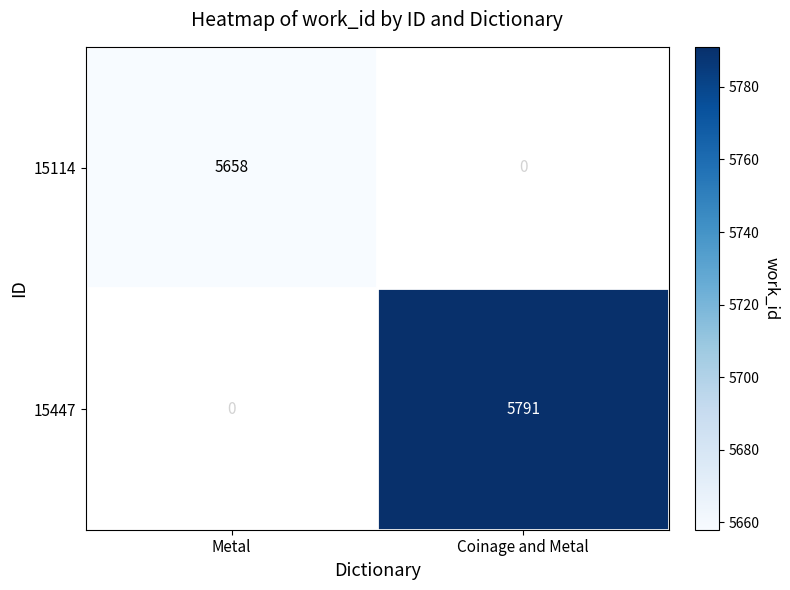

The 15447 series shows 5791 at Coinage and Metal. True or false?

True